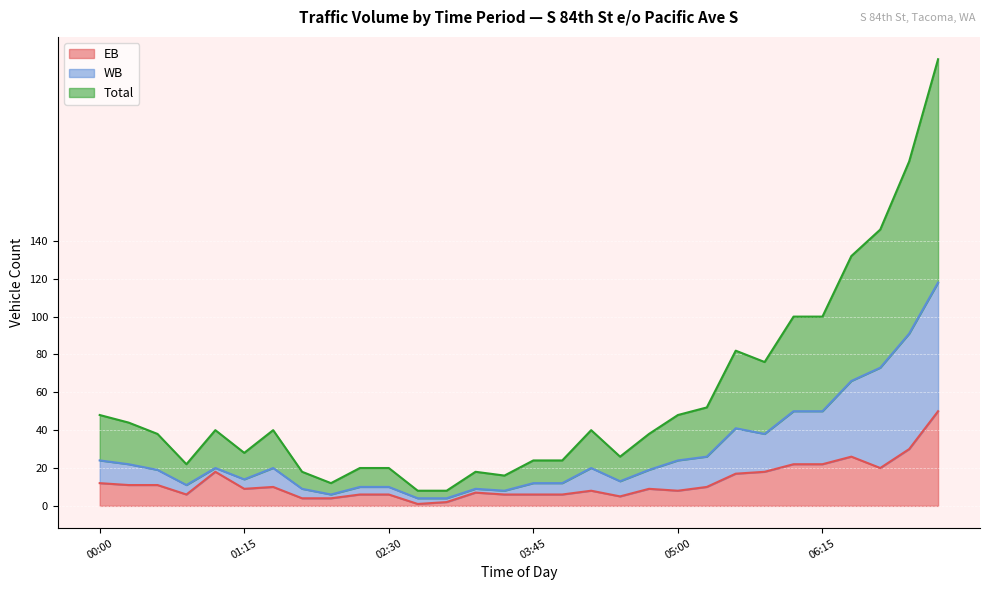

What is the value of the Total point at the 15th from the left?

16